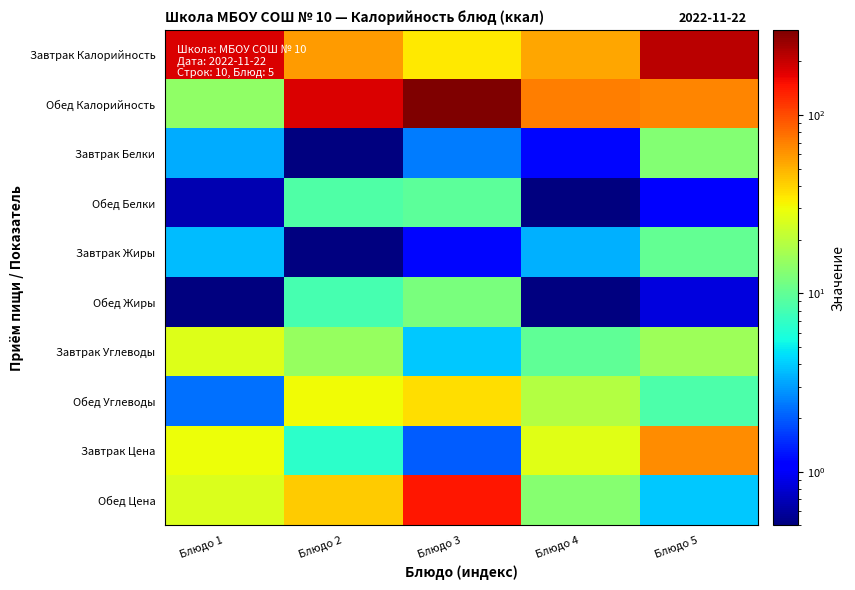

Which label corresponds to the smallest value in the chart?

Блюдо 2